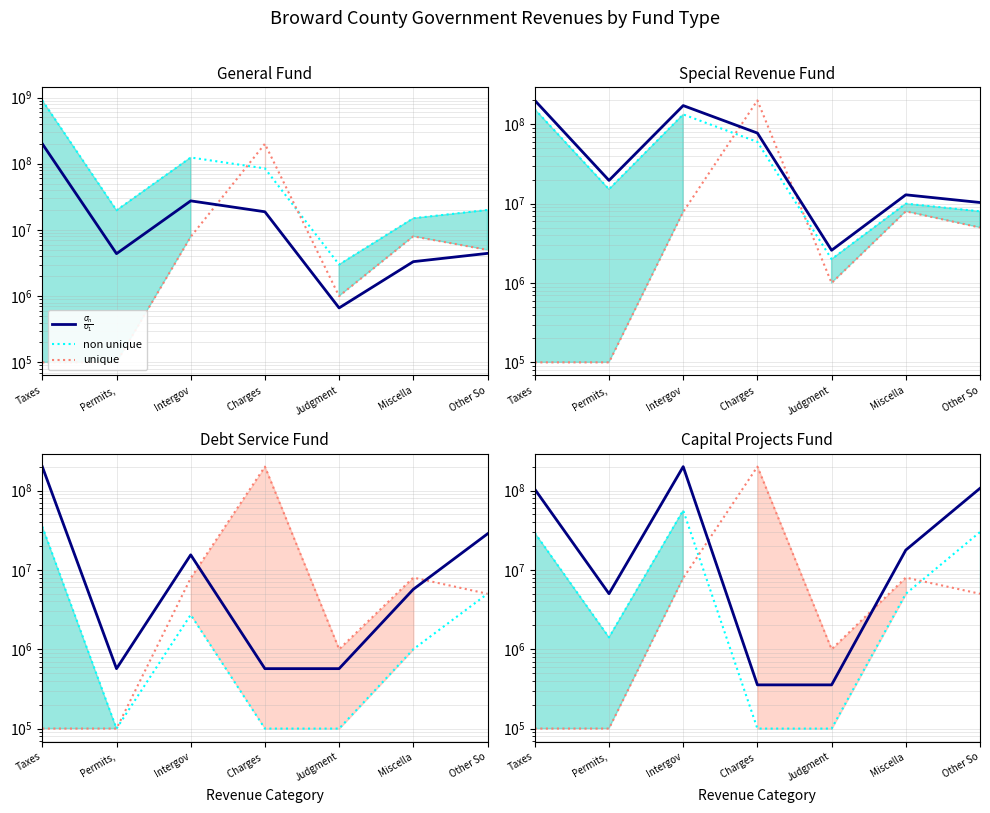

Which label corresponds to the smallest value in the chart?

Charges 